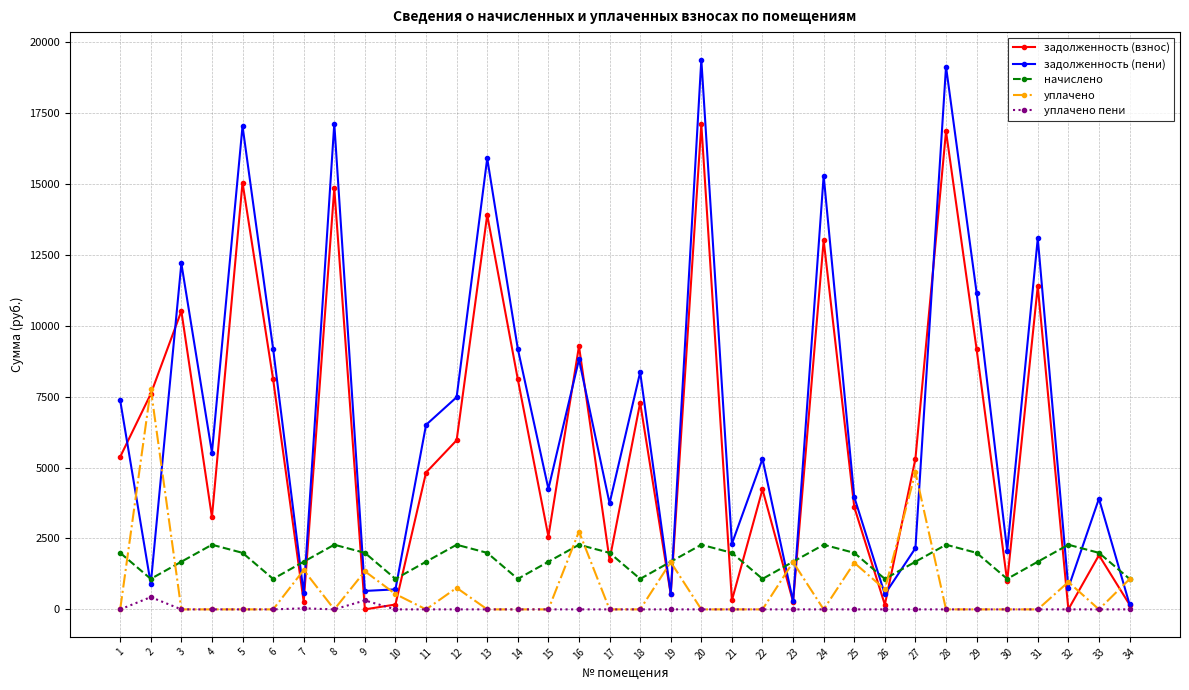

The value of уплачено at 19 is 2332.1. True or false?

False